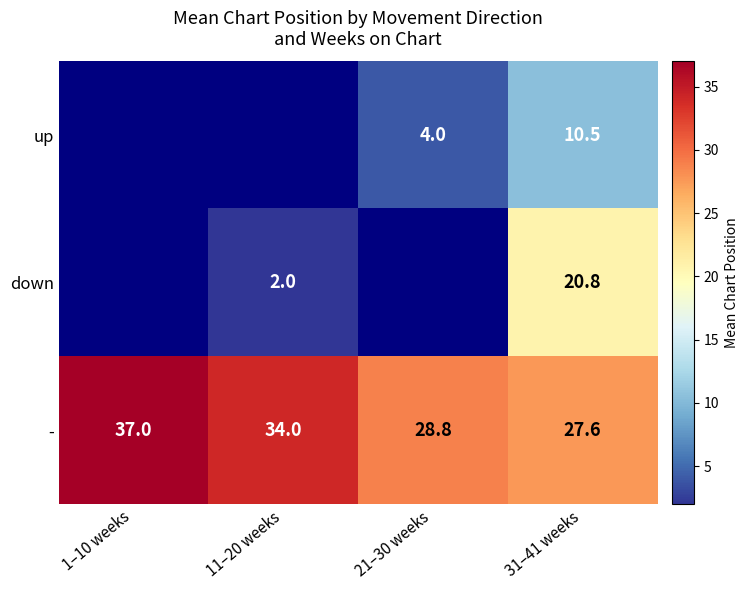

At 31–41 weeks, list the series in order from largest to smallest.

-, down, up